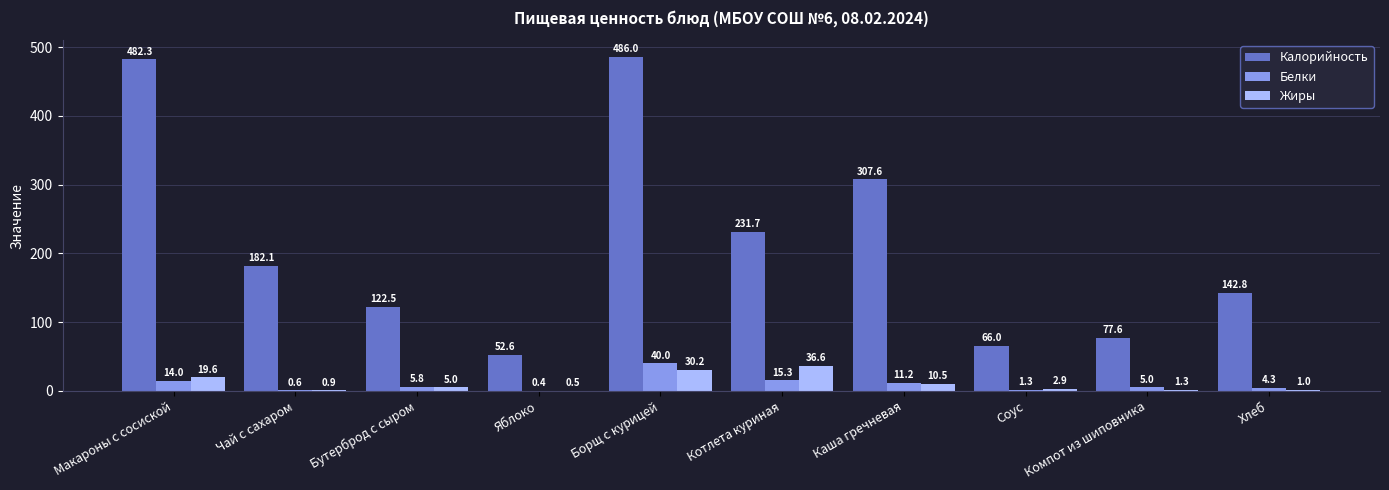

What is the sum of all Калорийность values?

2151.2